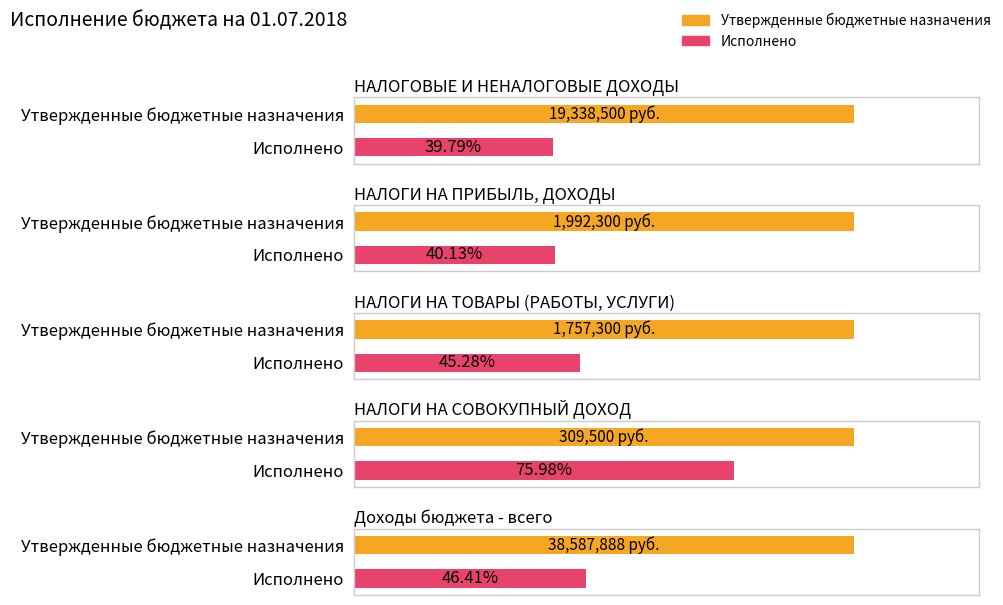

At how many categories does at least one series exceed 28116016?

1